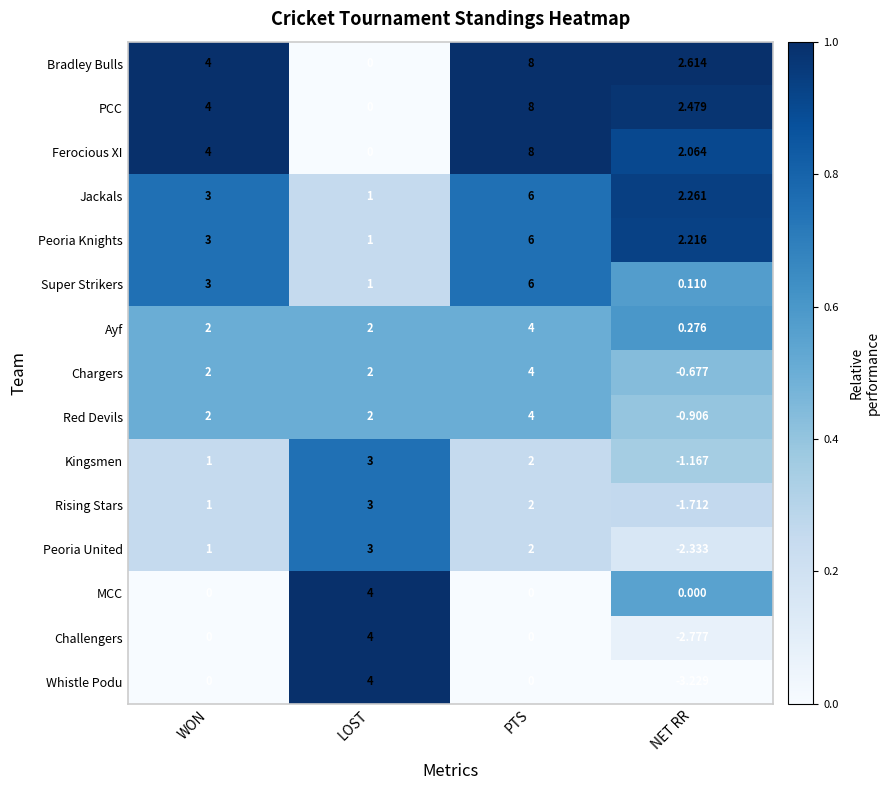

What is the total value across all series at LOST?

30.0